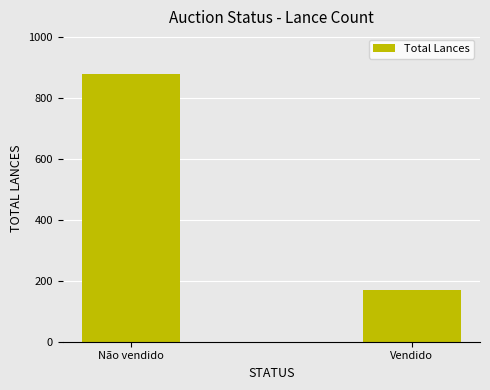

True or false: the data shows 43 at Vendido.

False